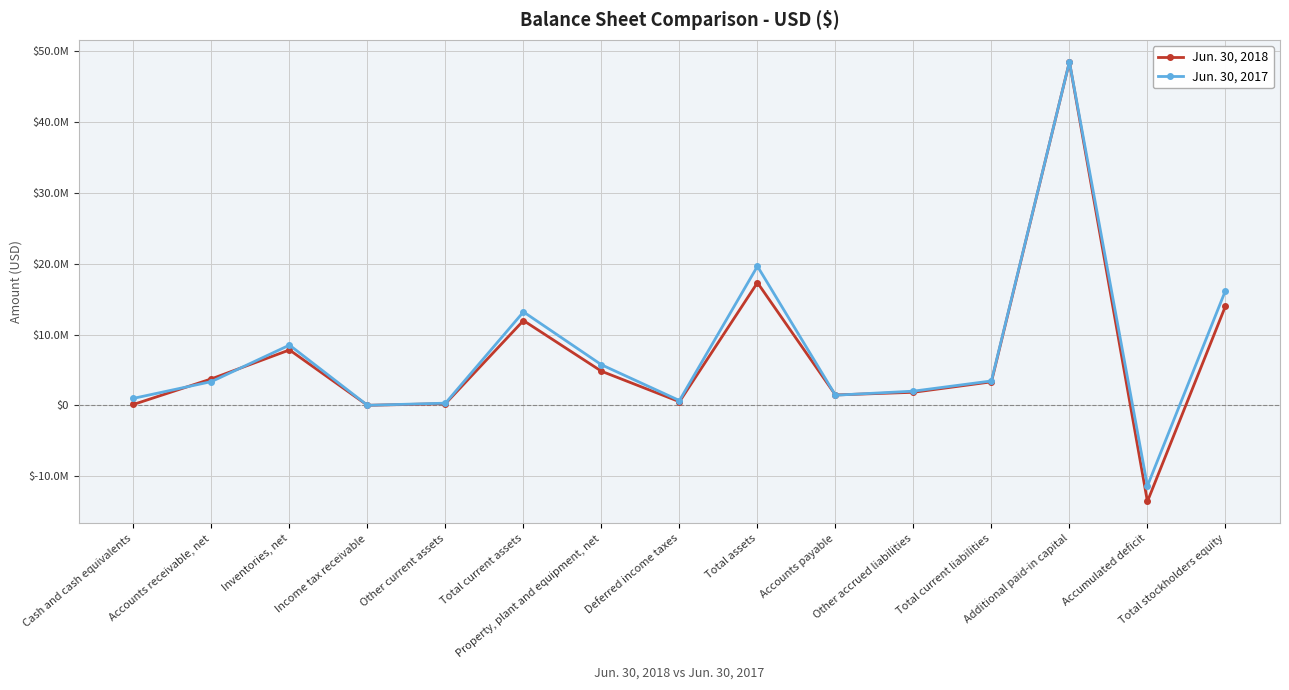

What are all the series names shown in the legend?

Jun. 30, 2018, Jun. 30, 2017